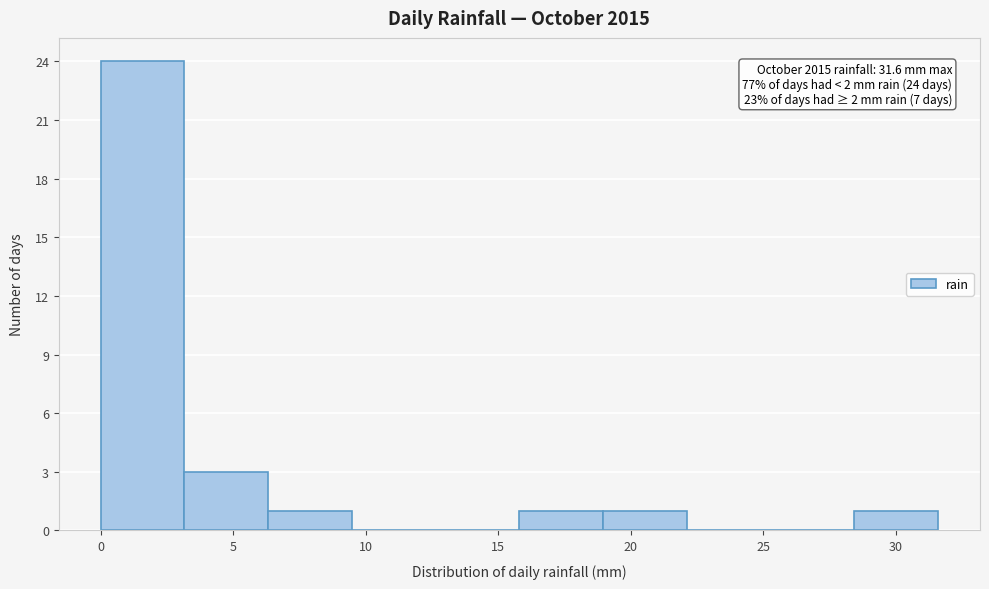

Over which range of the x-axis is the bar tallest?

0.0 to 3.0